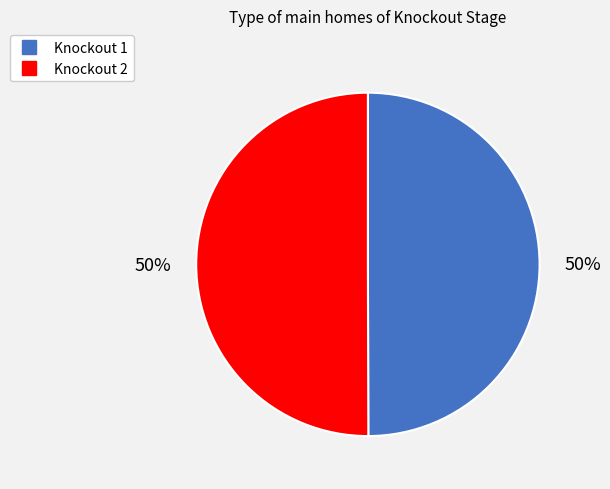

What is the ratio of the value at Knockout 1 to the value at Knockout 2?

1.0